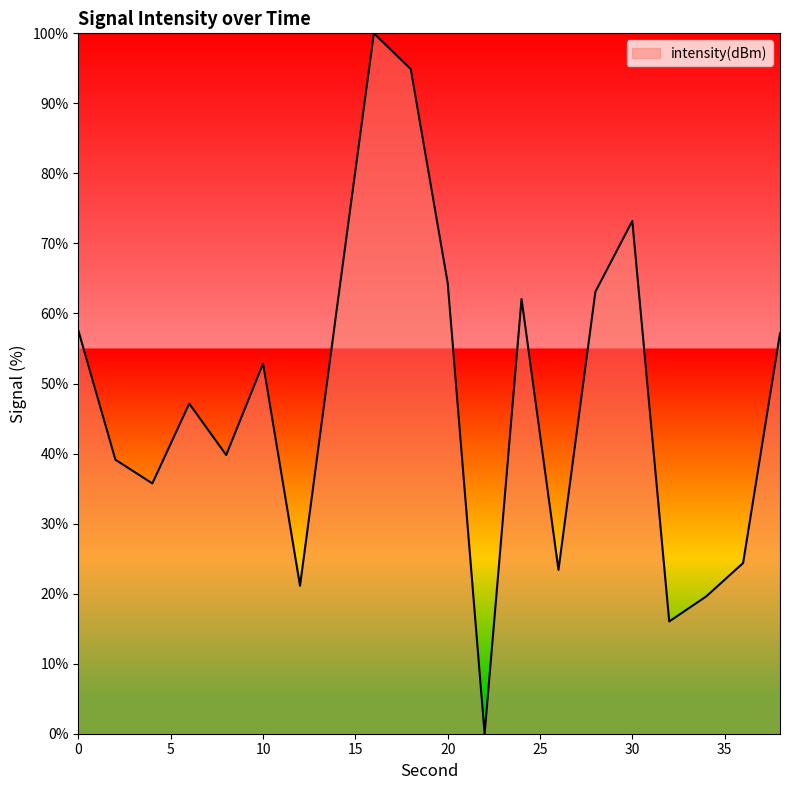

What is the maximum value shown in the chart?

100.0